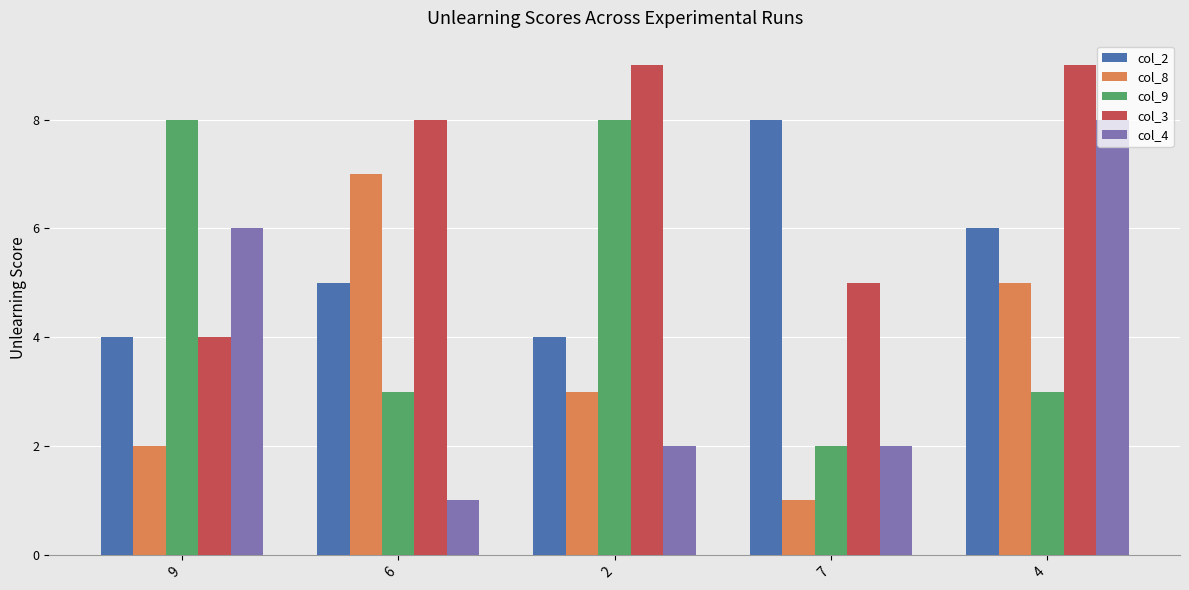

Which series has the widest spread of values?

col_4